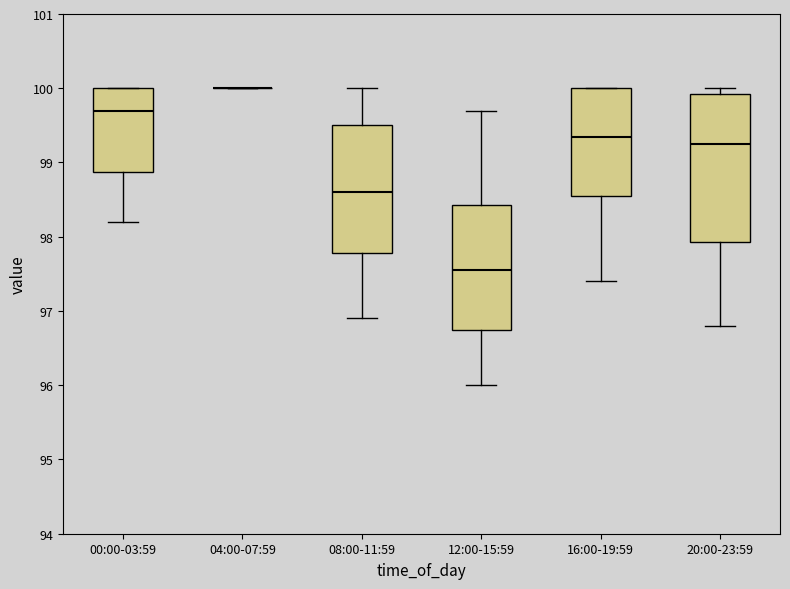

Comparing the boxes themselves (not the whiskers), which one is the tallest?

20:00-23:59